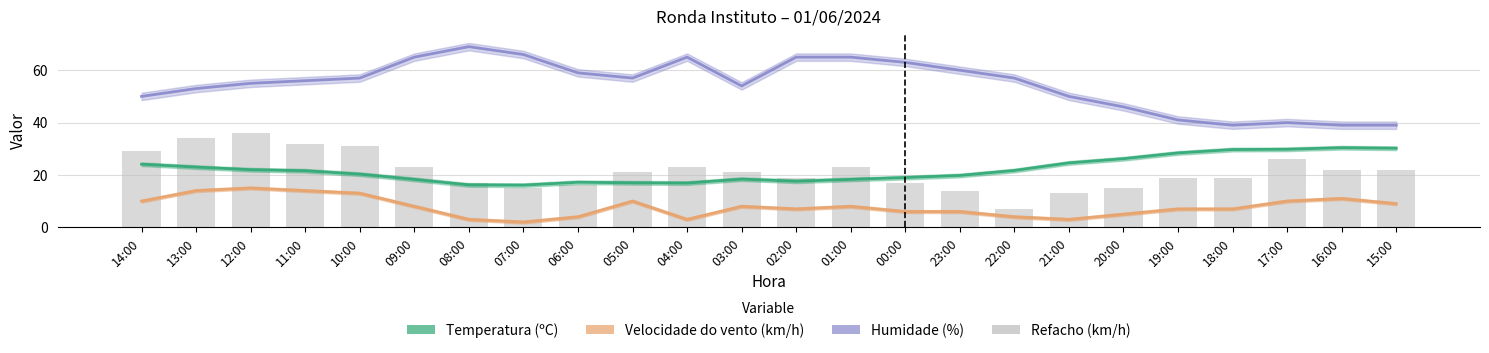

The Temperatura (ºC) series shows 24.6 at 21:00. True or false?

True